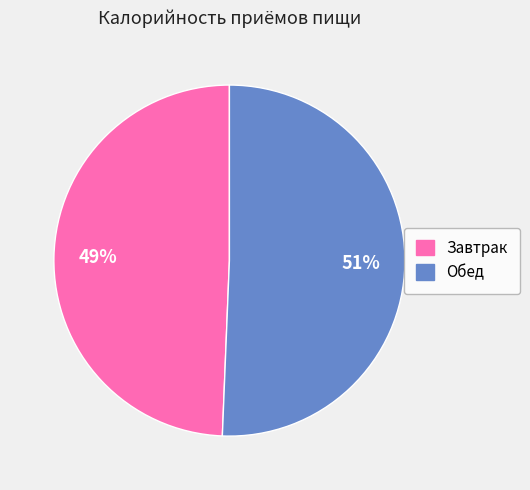

True or false: Завтрак accounts for 59% of the total.

False